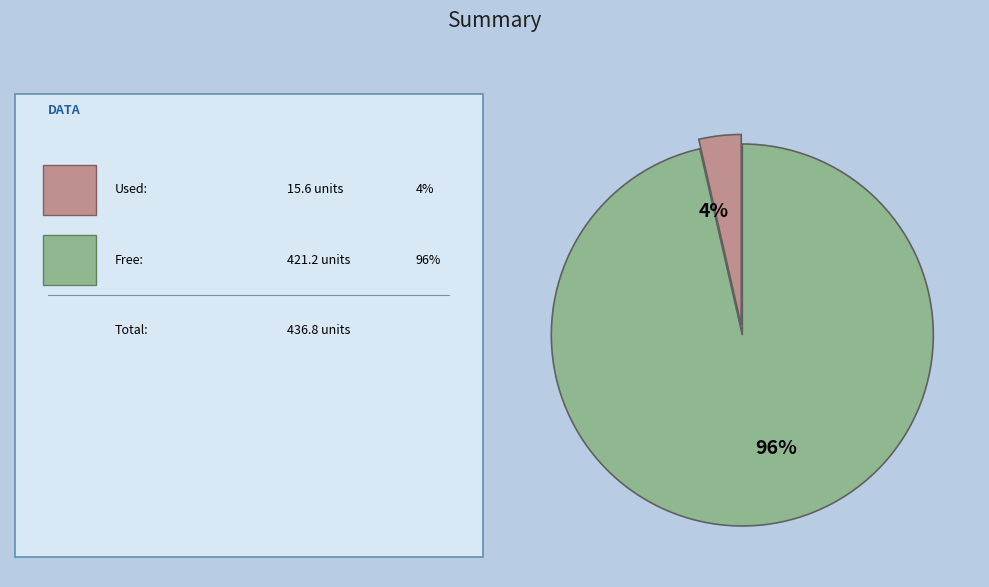

Rank the categories by value from highest to lowest.

96%, 4%